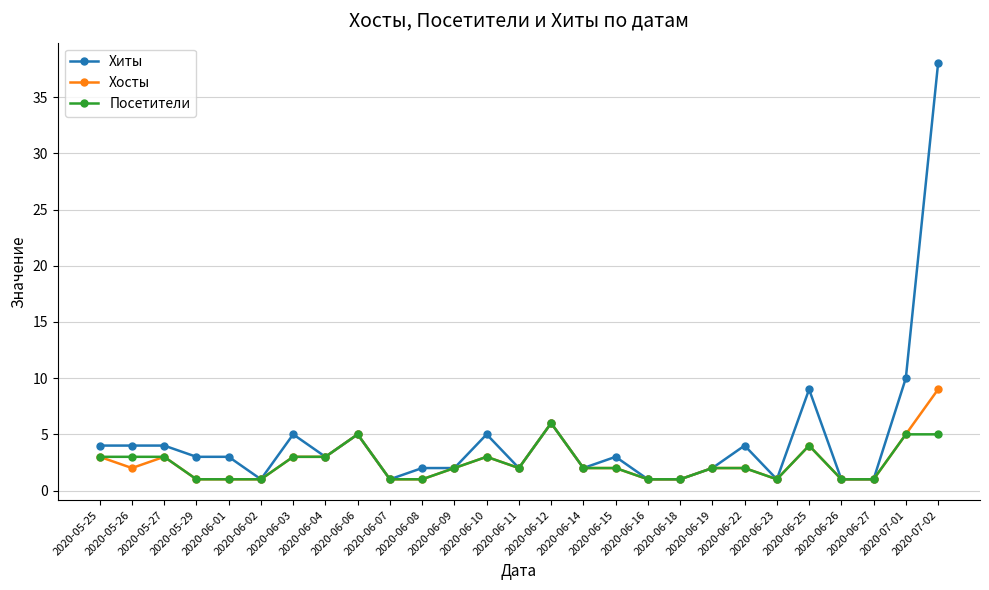

What is the difference between the maximum and minimum values in the Посетители series?

5